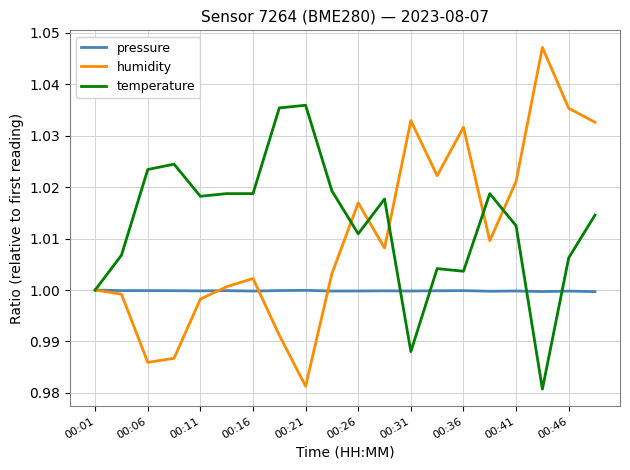

Which series has the largest total across all categories?

temperature